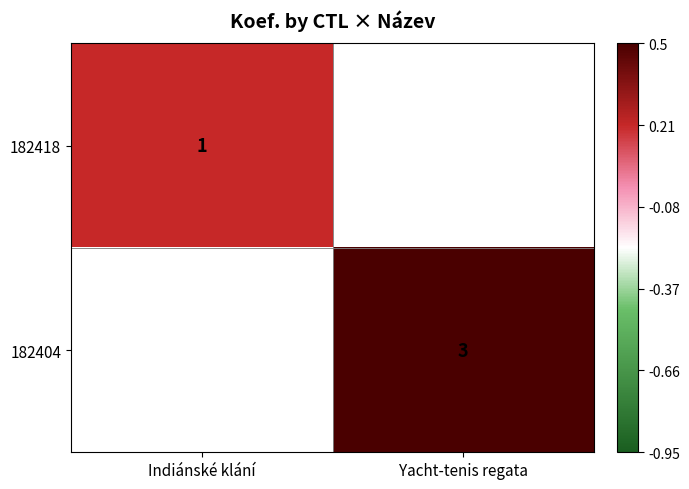

What is the maximum value shown in the chart?

0.5